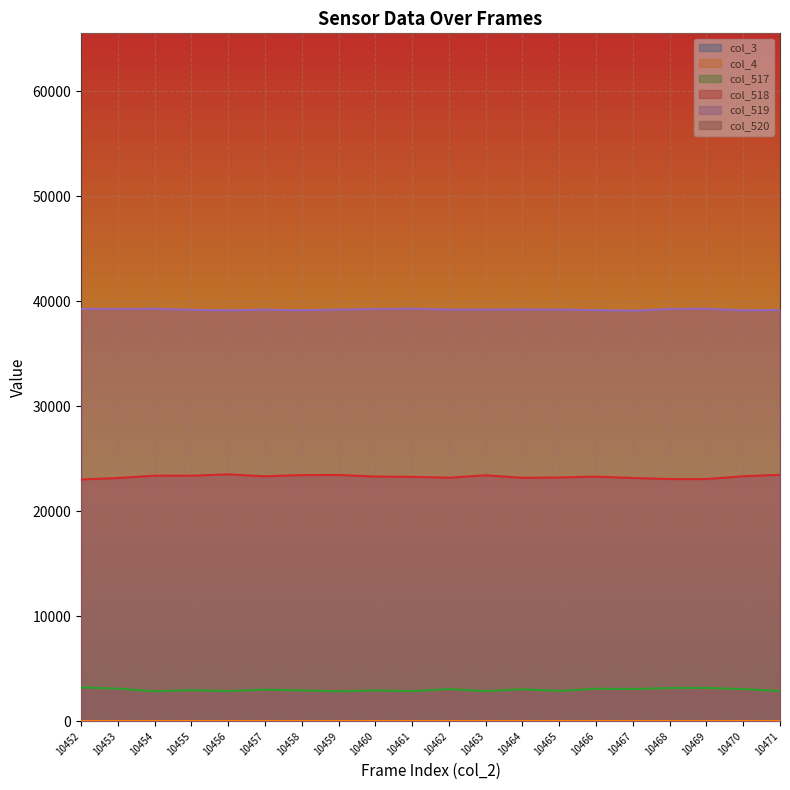

At which label does col_519 reach its peak?

10461